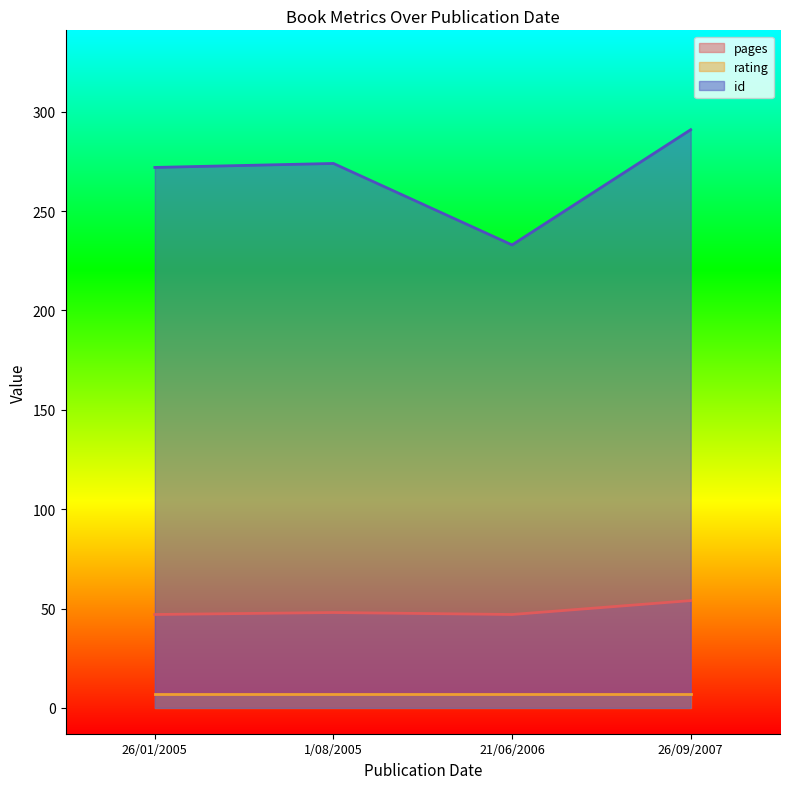

What is the maximum value for pages?

54